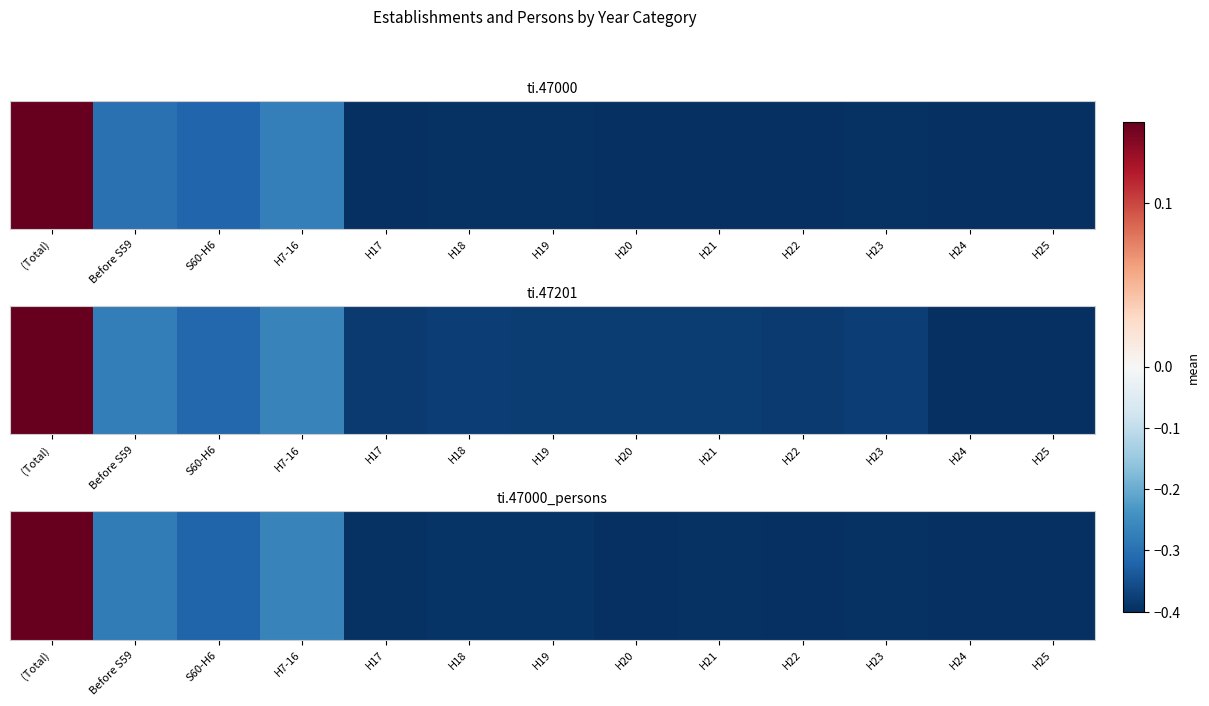

Count the number of categories in the chart.

13